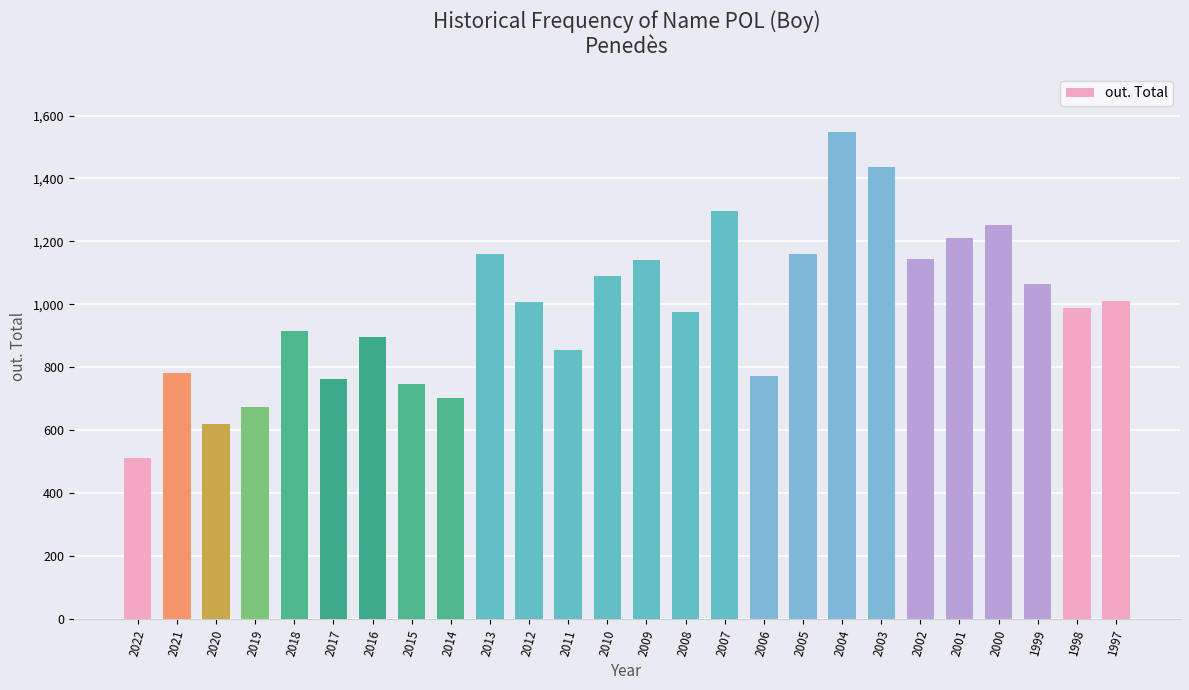

True or false: the data shows 318 at 2015.

False